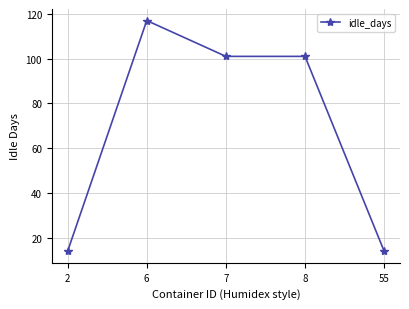

Reading left to right, list all the values displayed in this chart.

14	117	101	101	14